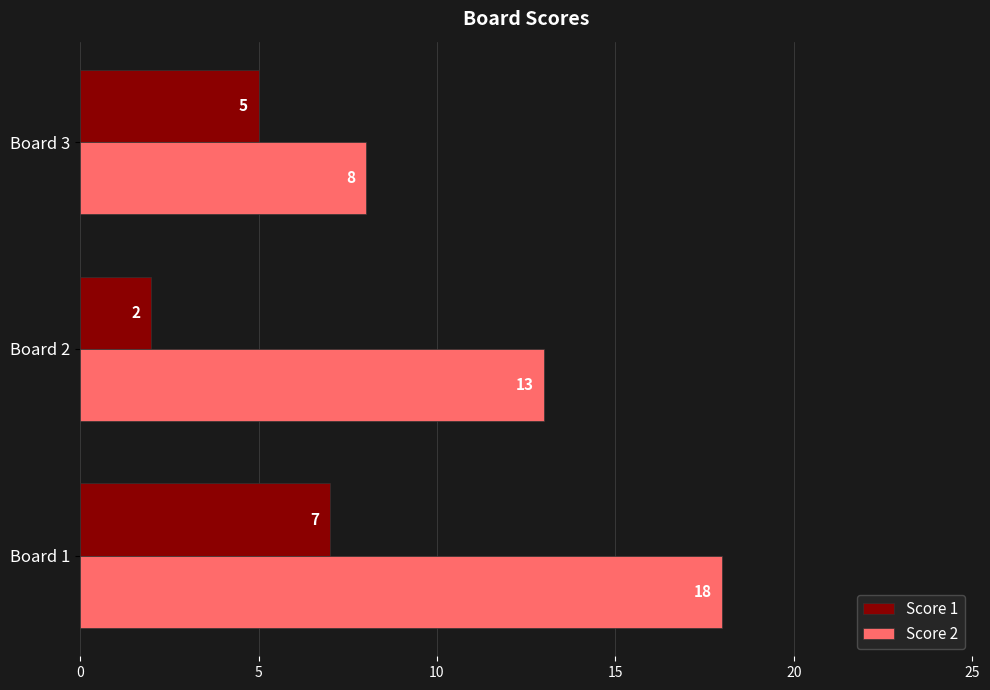

What is the maximum value shown in the chart?

18